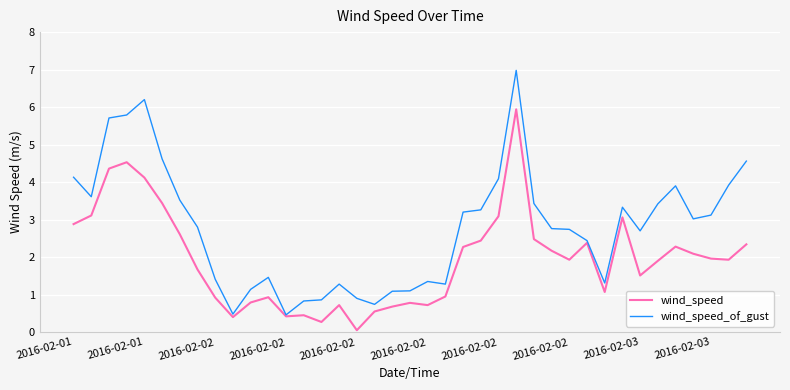

Which series has the widest spread of values?

wind_speed_of_gust